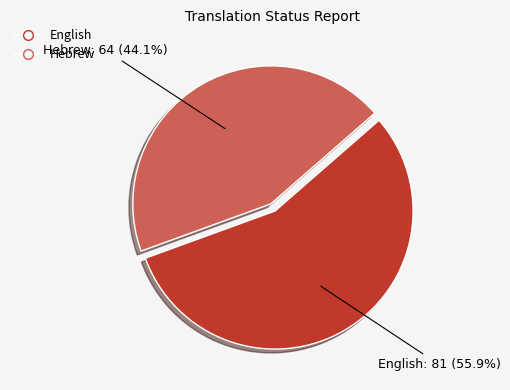

Which category has the smallest portion of the pie?

Hebrew